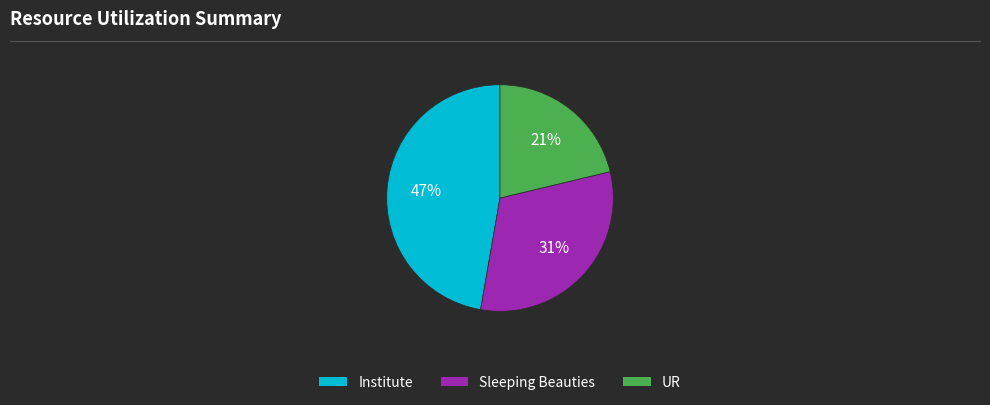

Which category has the biggest portion of the pie?

Institute